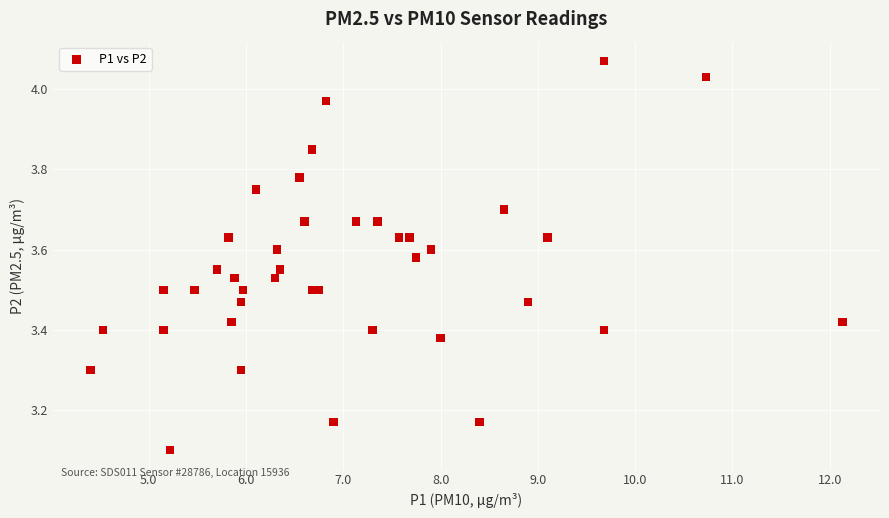

What Y value in the scatter plot is closest to 3?

3.1